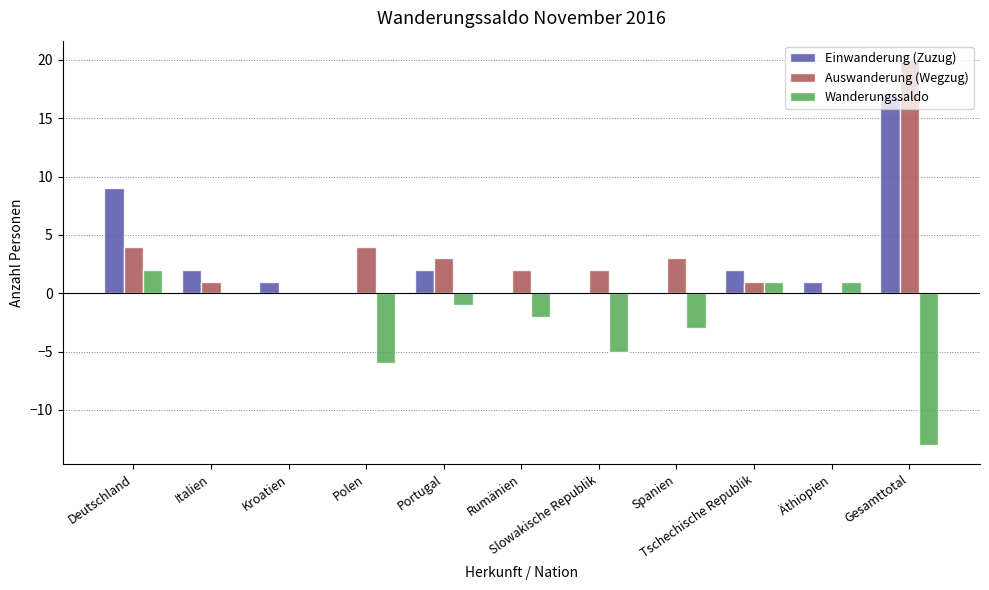

What is the sum of all Einwanderung (Zuzug) values?

34